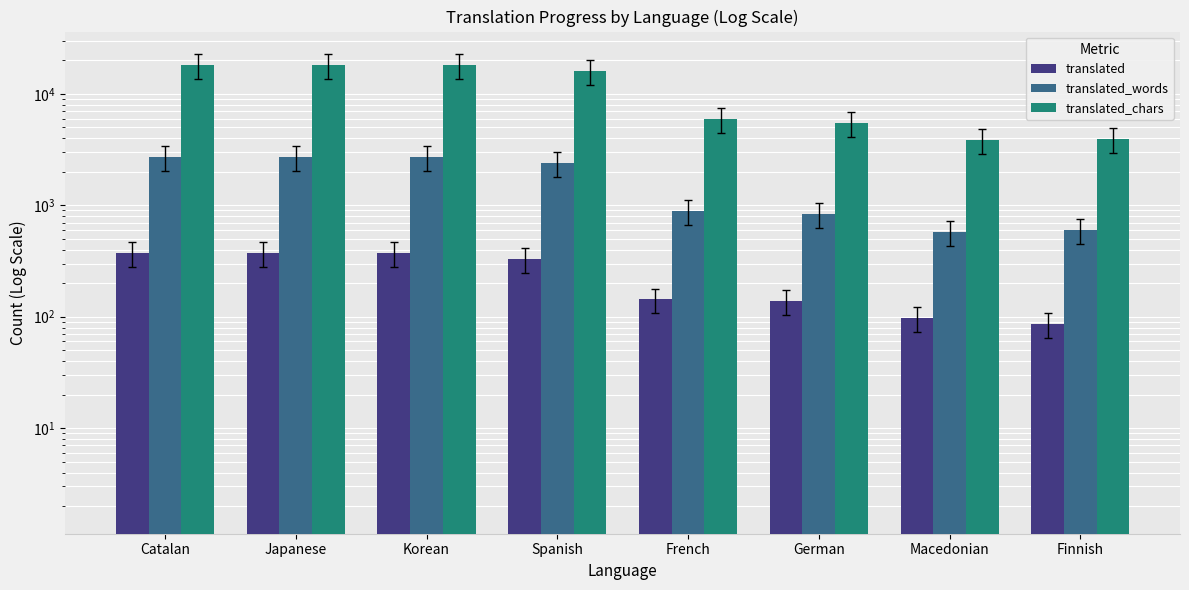

Reading left to right, what are all the values shown in this chart?

translated: 372	372	372	332	143	139	98	86
translated_words: 2719	2719	2719	2412	895	832	577	598
translated_chars: 18089	18089	18089	16005	5992	5475	3833	3950